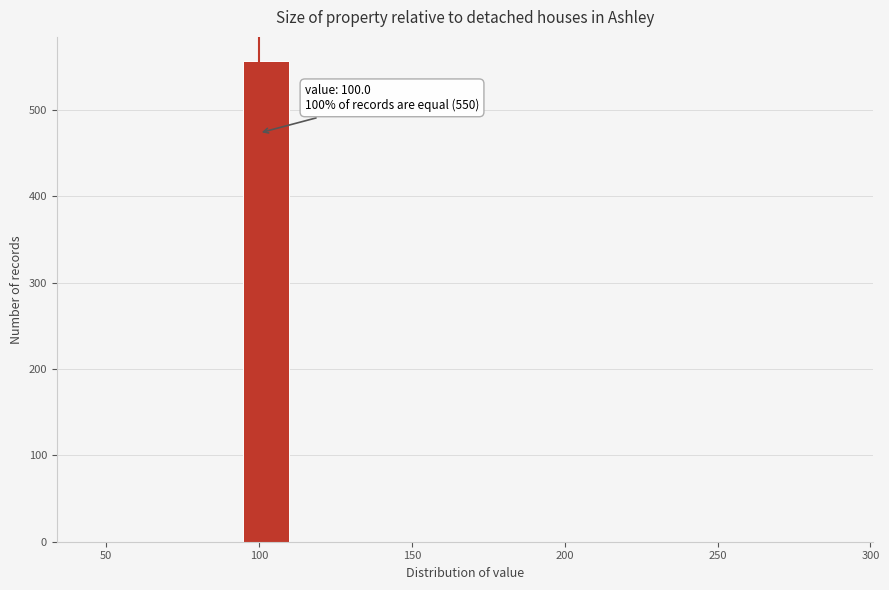

Read against the x-axis, roughly where is the centre of the tallest bar?

100